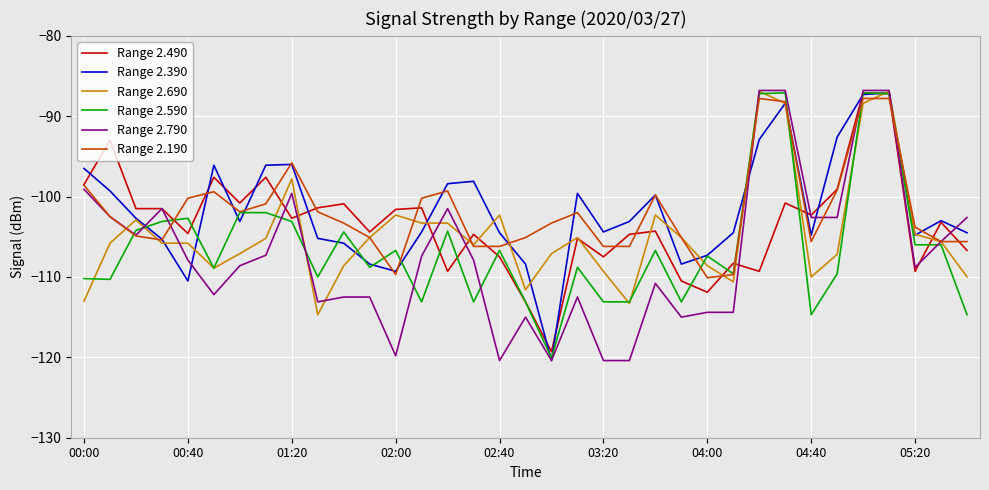

Which series has the largest range (max minus min)?

Range 2.790